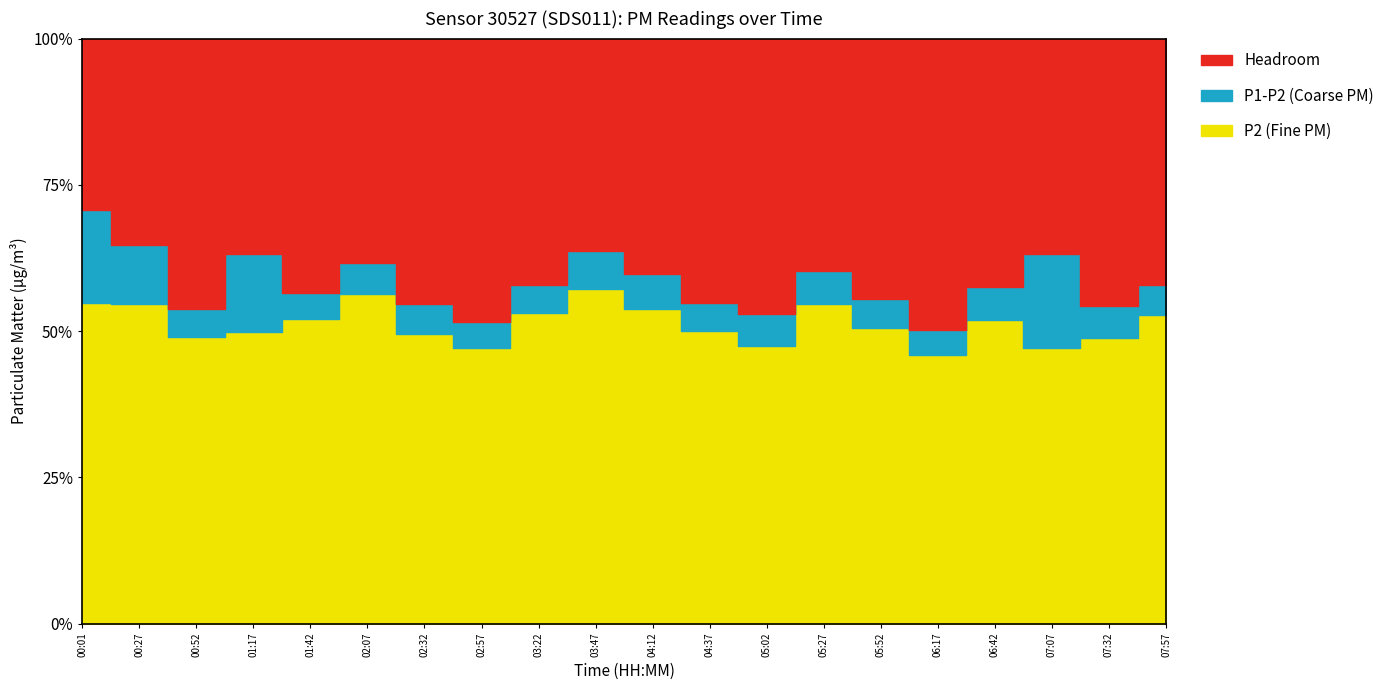

How many data points does each series have?

20